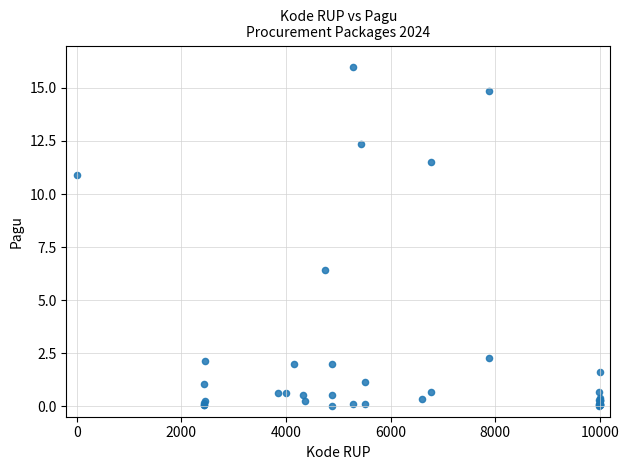

What Y value in the scatter plot is closest to 8?

6.4